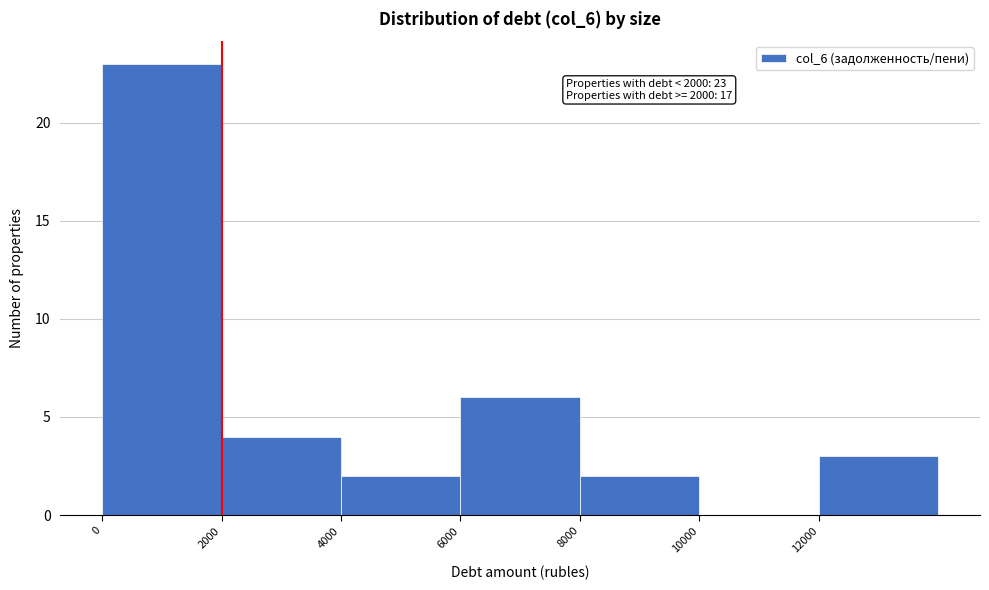

Which range on the x-axis has the tallest bar?

0 to 2000